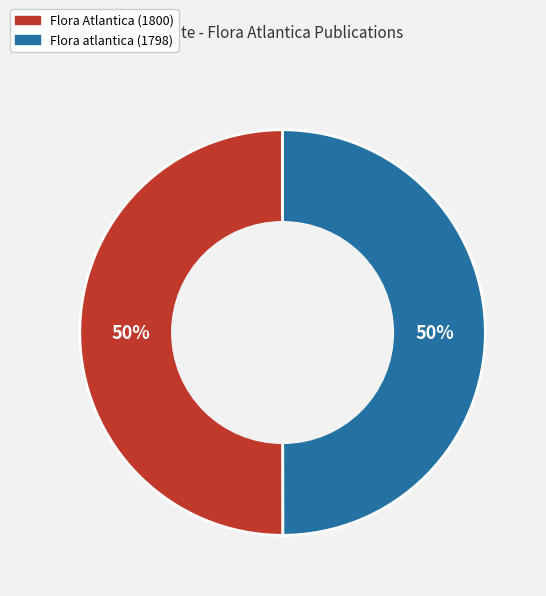

What is the ratio of the value at Flora atlantica (1798) to the value at Flora Atlantica (1800)?

1.0